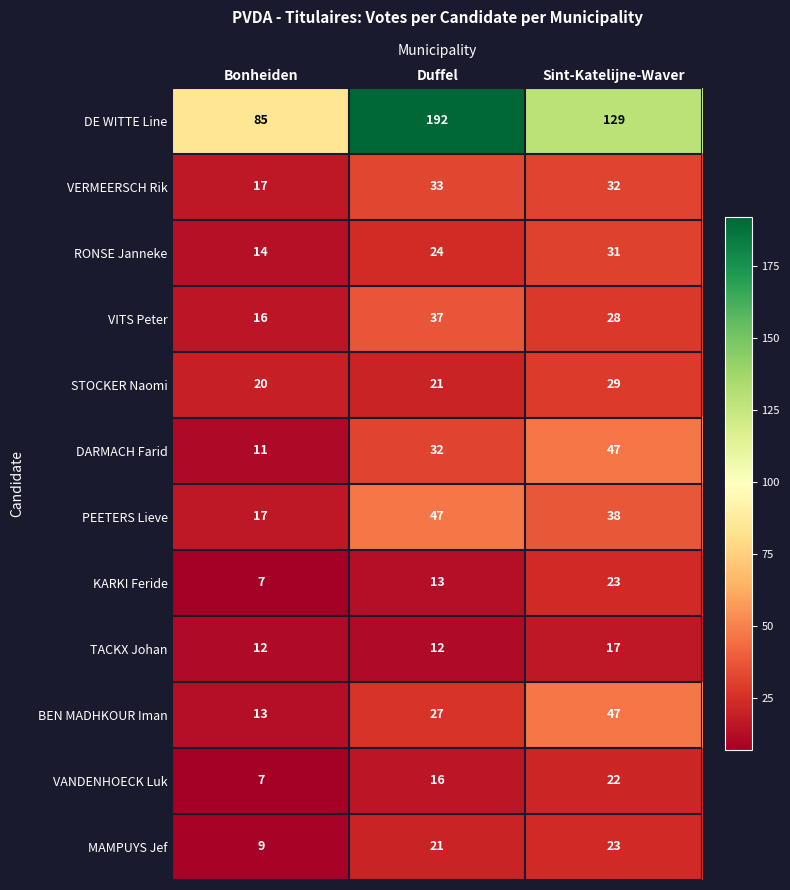

What is the sum of all MAMPUYS Jef values?

53